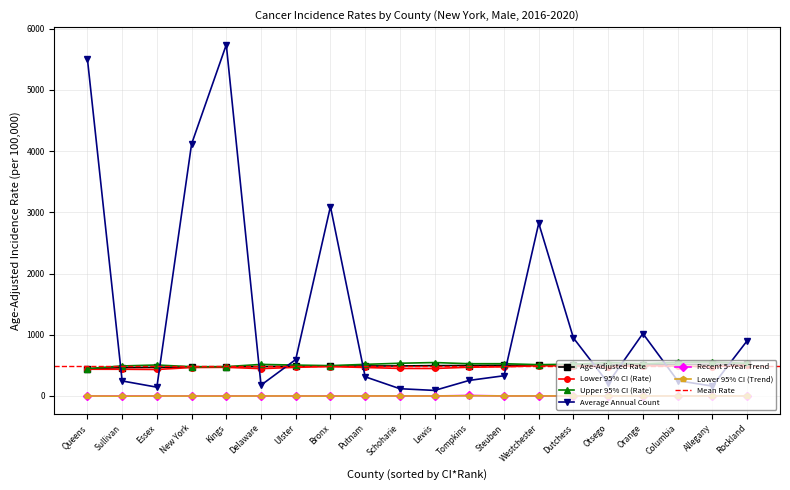

How many lines are shown in the chart?

6